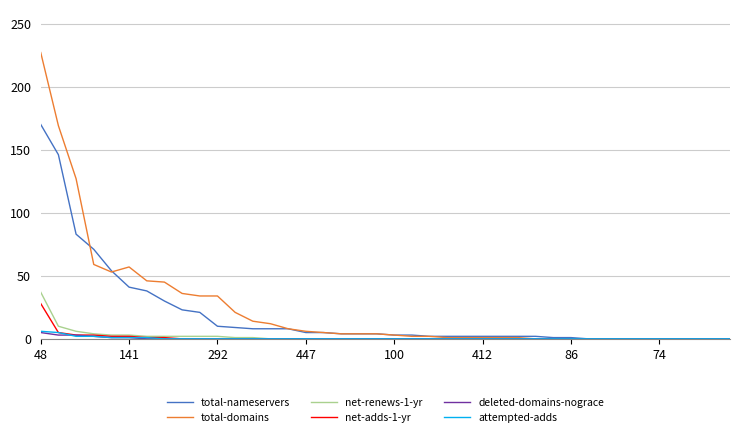

What is the maximum value for attempted-adds?

6